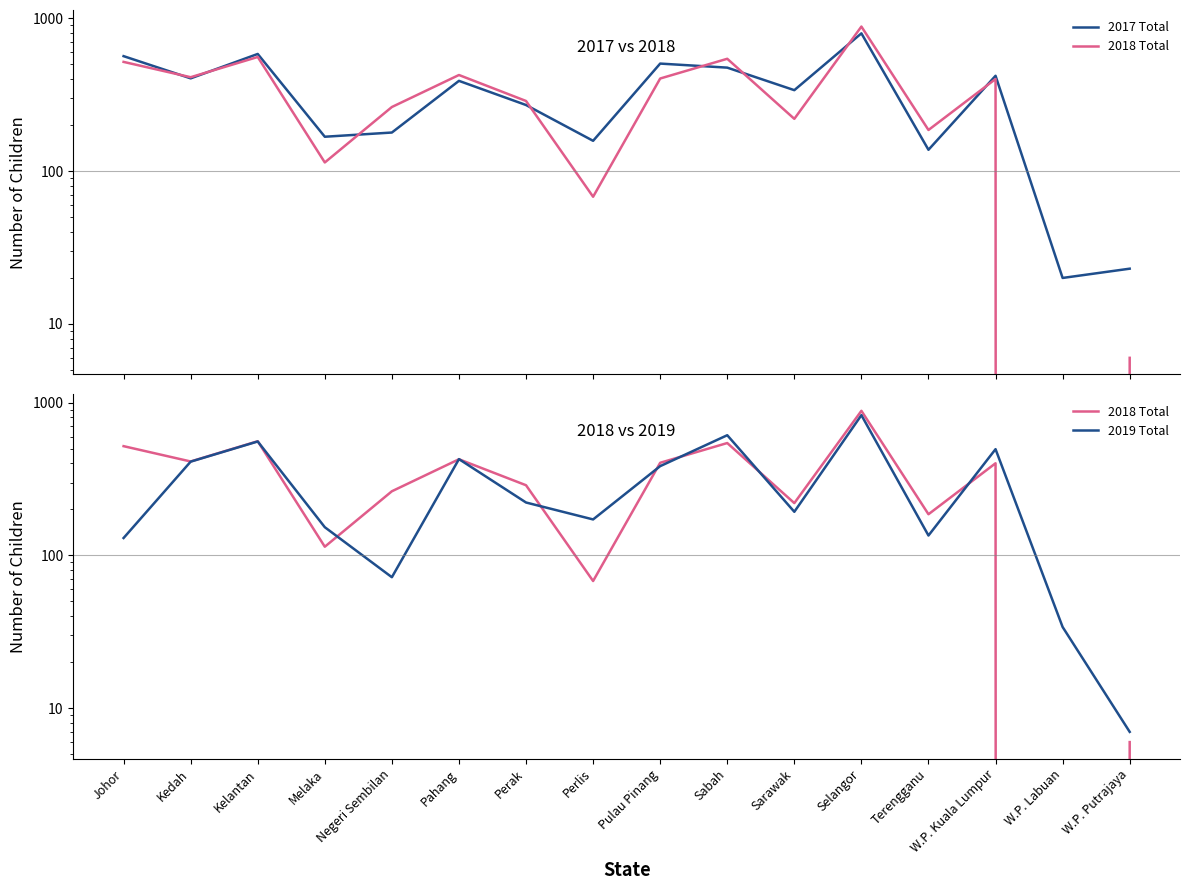

Between W.P. Kuala Lumpur and Perlis, which is larger?

W.P. Kuala Lumpur